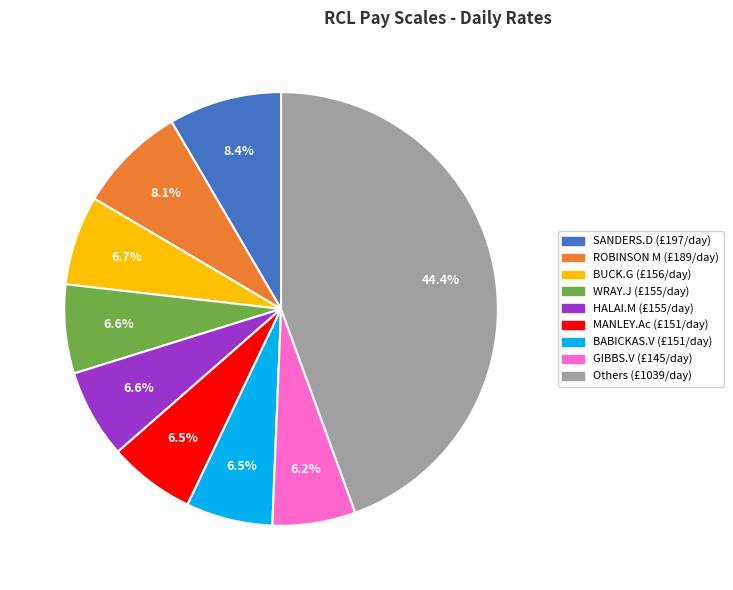

Is there any slice that represents more than half of the pie?

No